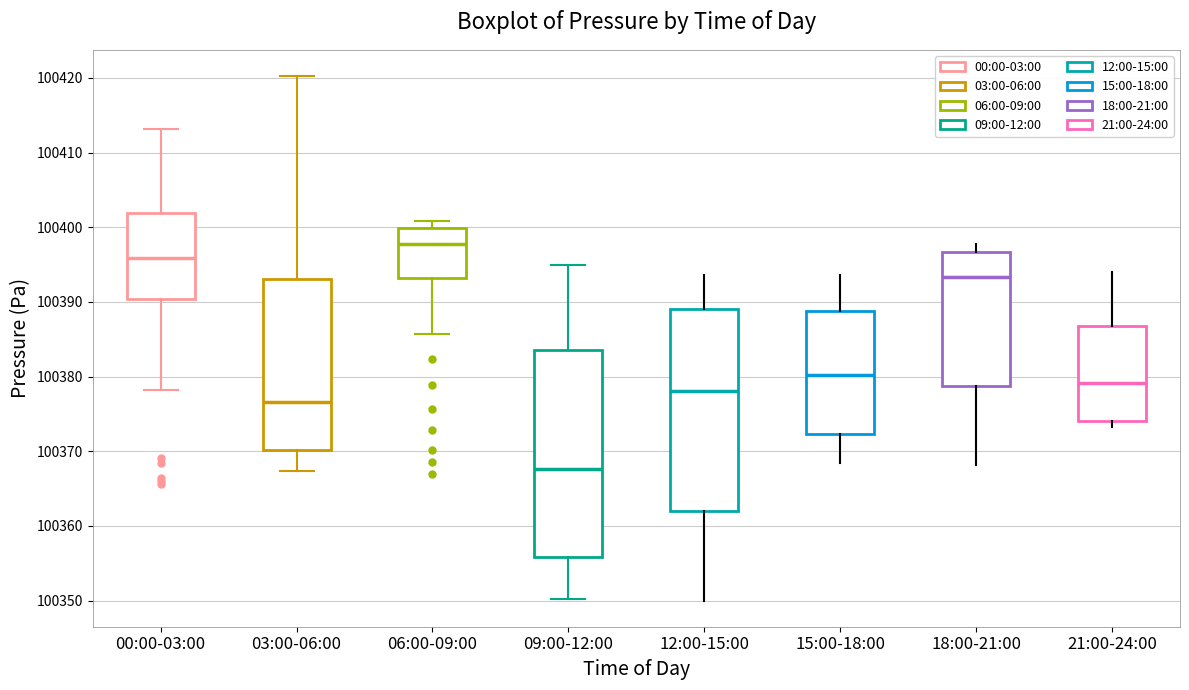

Where does the median line of the box for 03:00-06:00 sit on the y-axis? The values are not printed on the chart, so give them approximately, as read against the axis.

100377